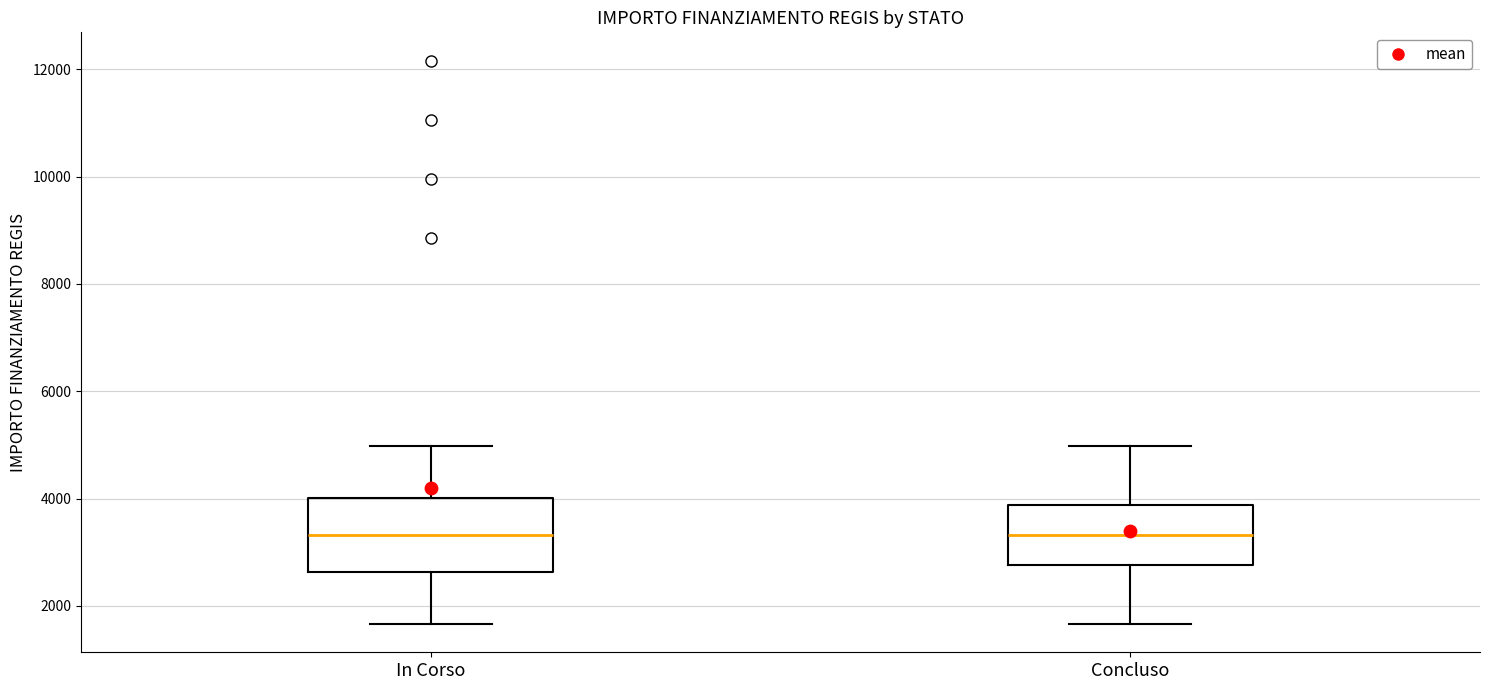

Comparing the boxes themselves (not the whiskers), which one is the tallest?

In Corso